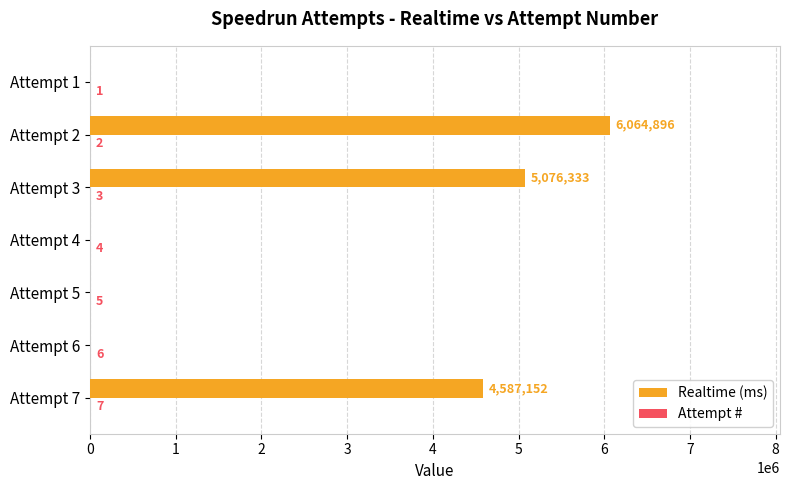

Which series has the largest total across all categories?

Realtime (ms)